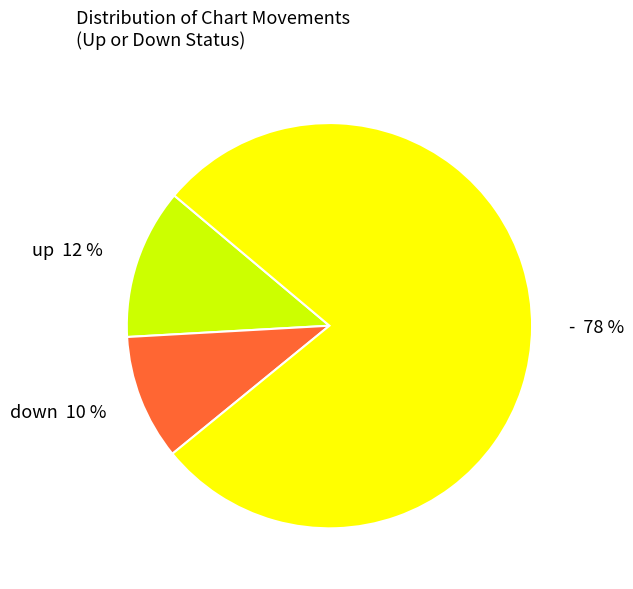

To the nearest percent, what is the average slice percentage?

33%